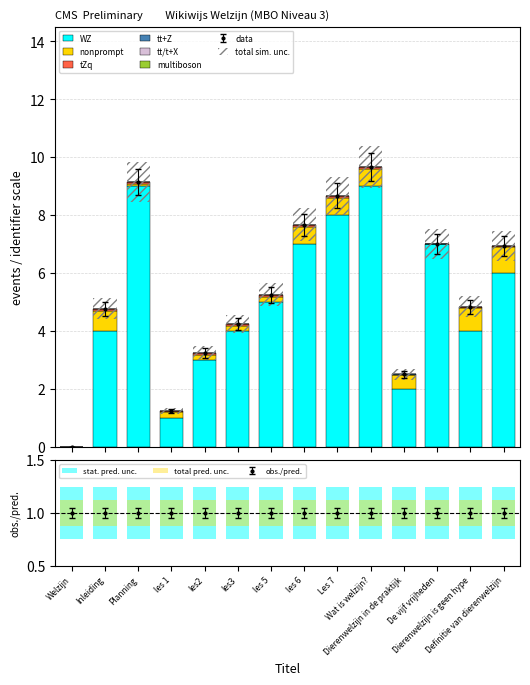

Is it true that the value at les 1 is 0.0?

False